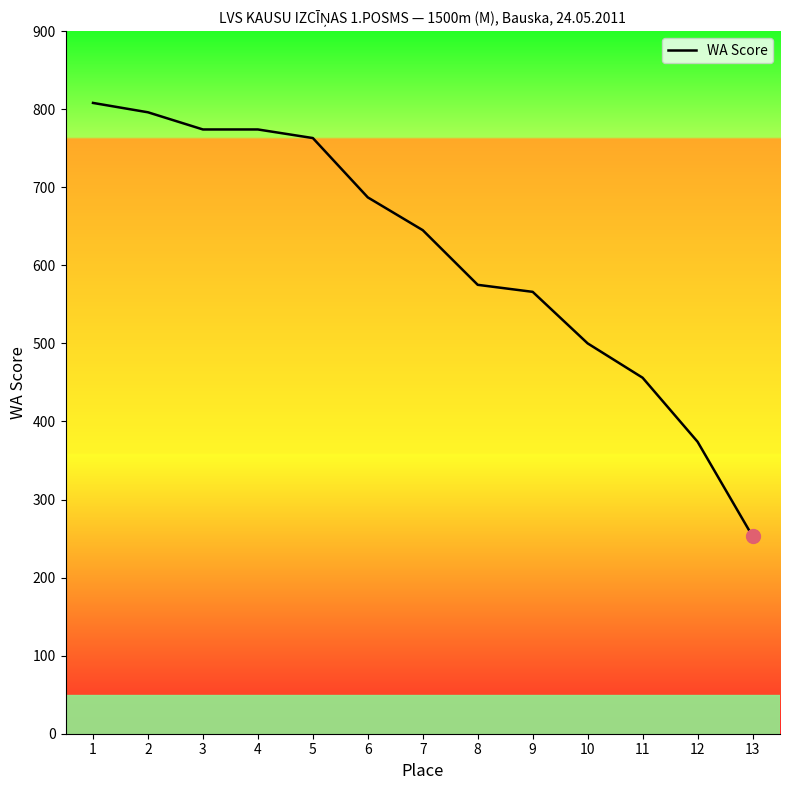

True or false: the data has more than 1 interior local peaks.

False